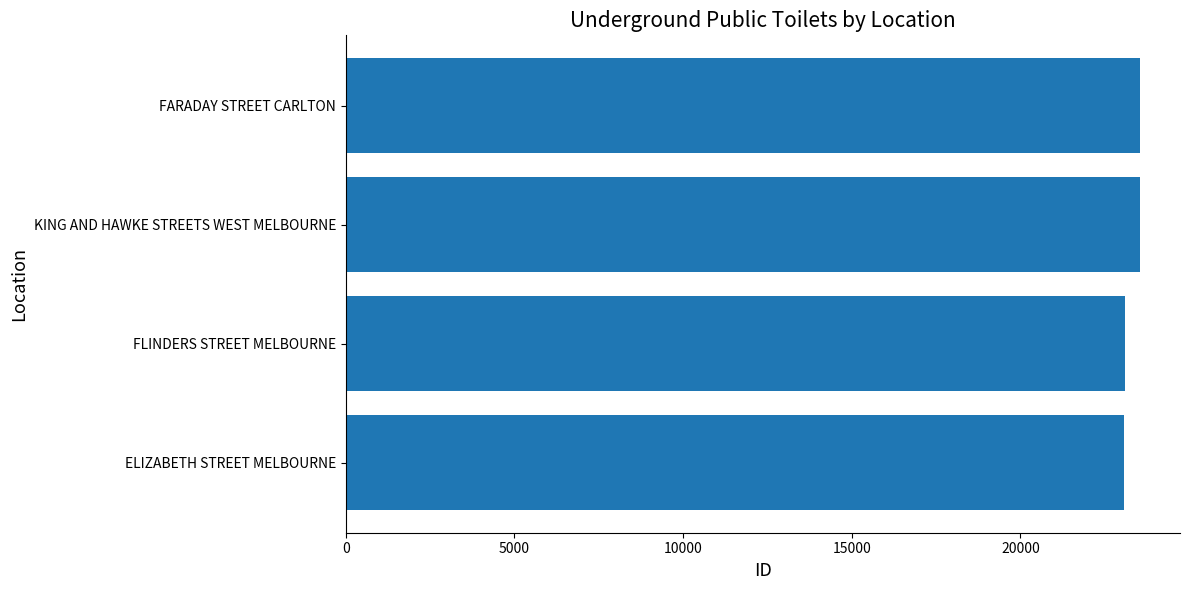

The chart shows a value of 14448 at FARADAY STREET CARLTON. True or false?

False